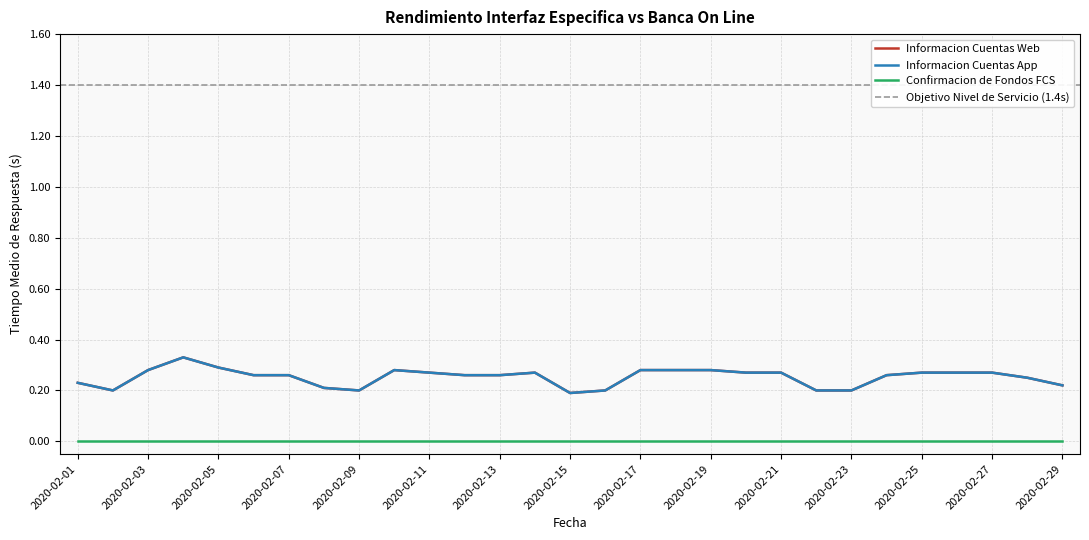

At which category does Informacion Cuentas Web reach its first local peak?

2020-02-04